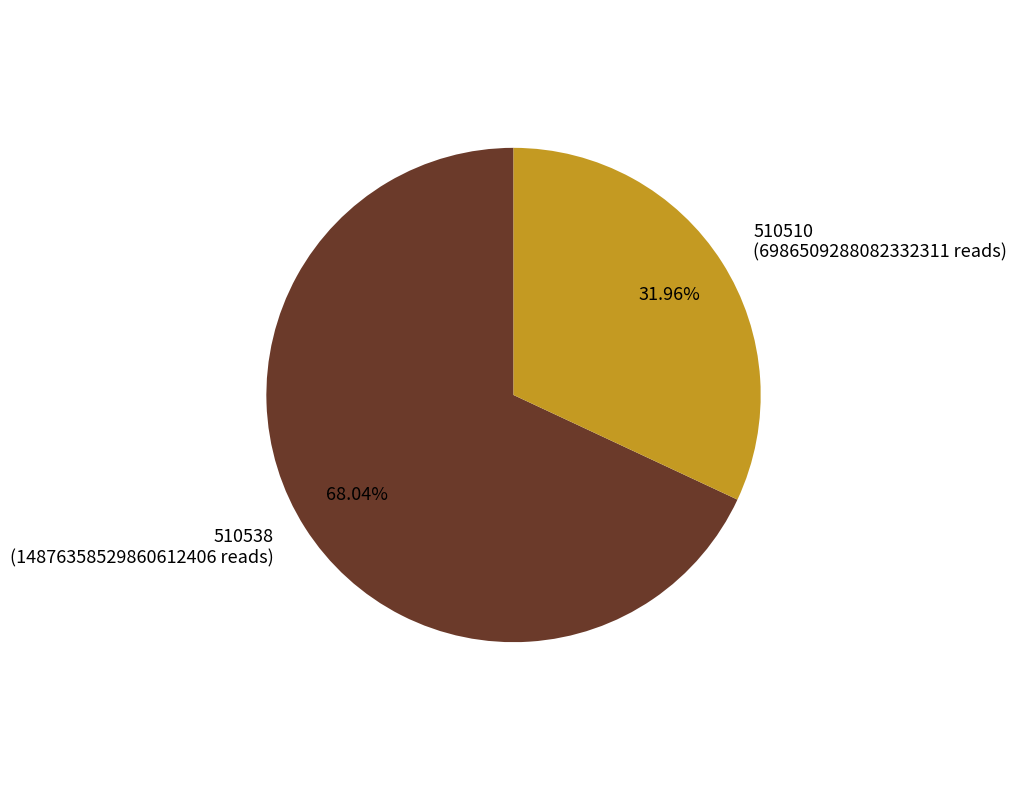

What is the total percentage of 510538 and 510510?

100.0%